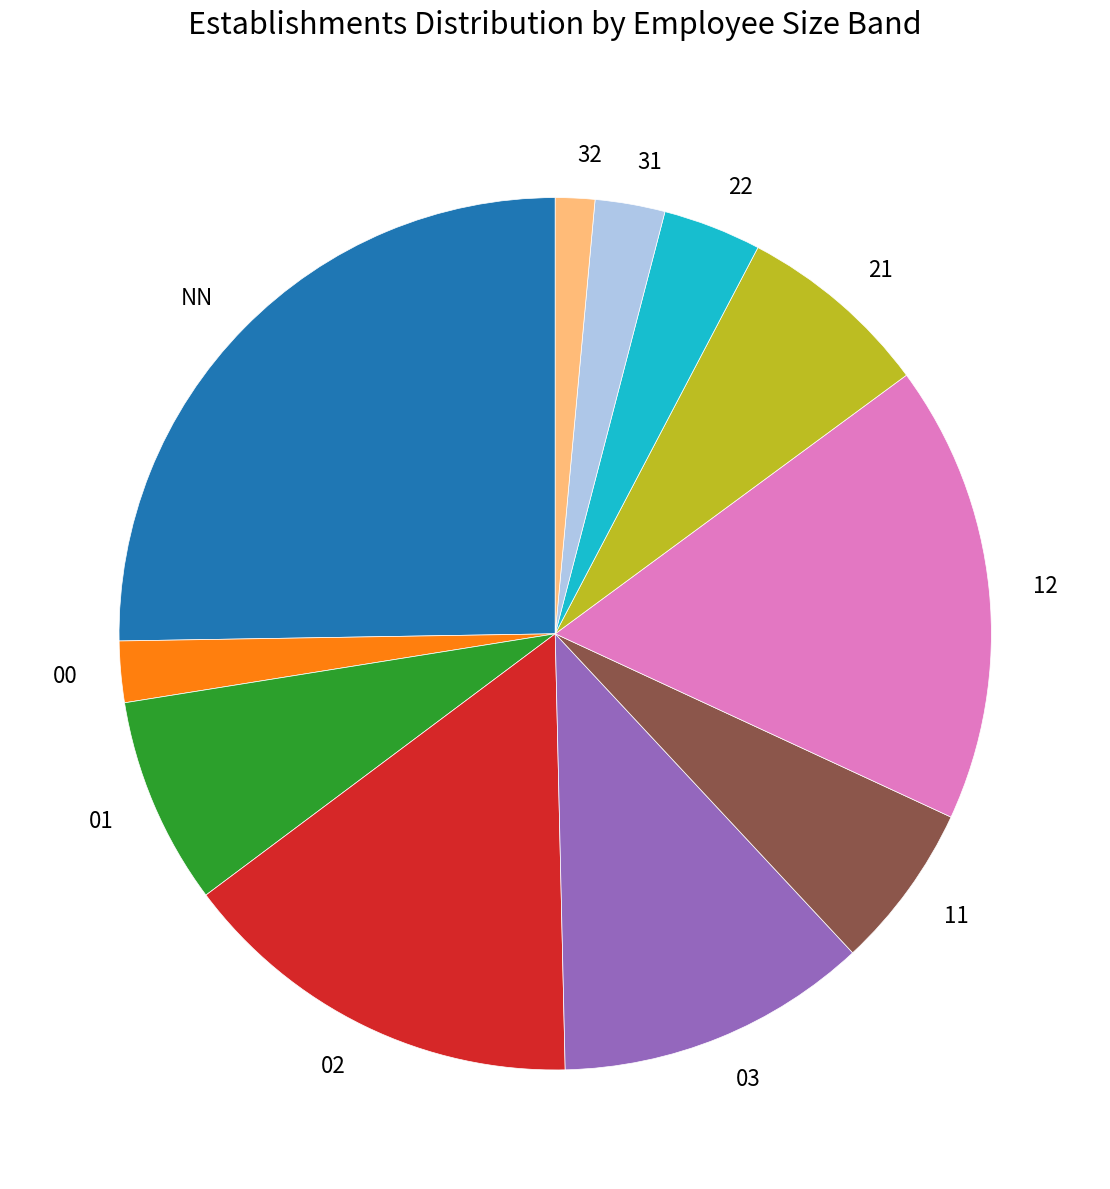

The 21 slice represents 1% of the pie. True or false?

False